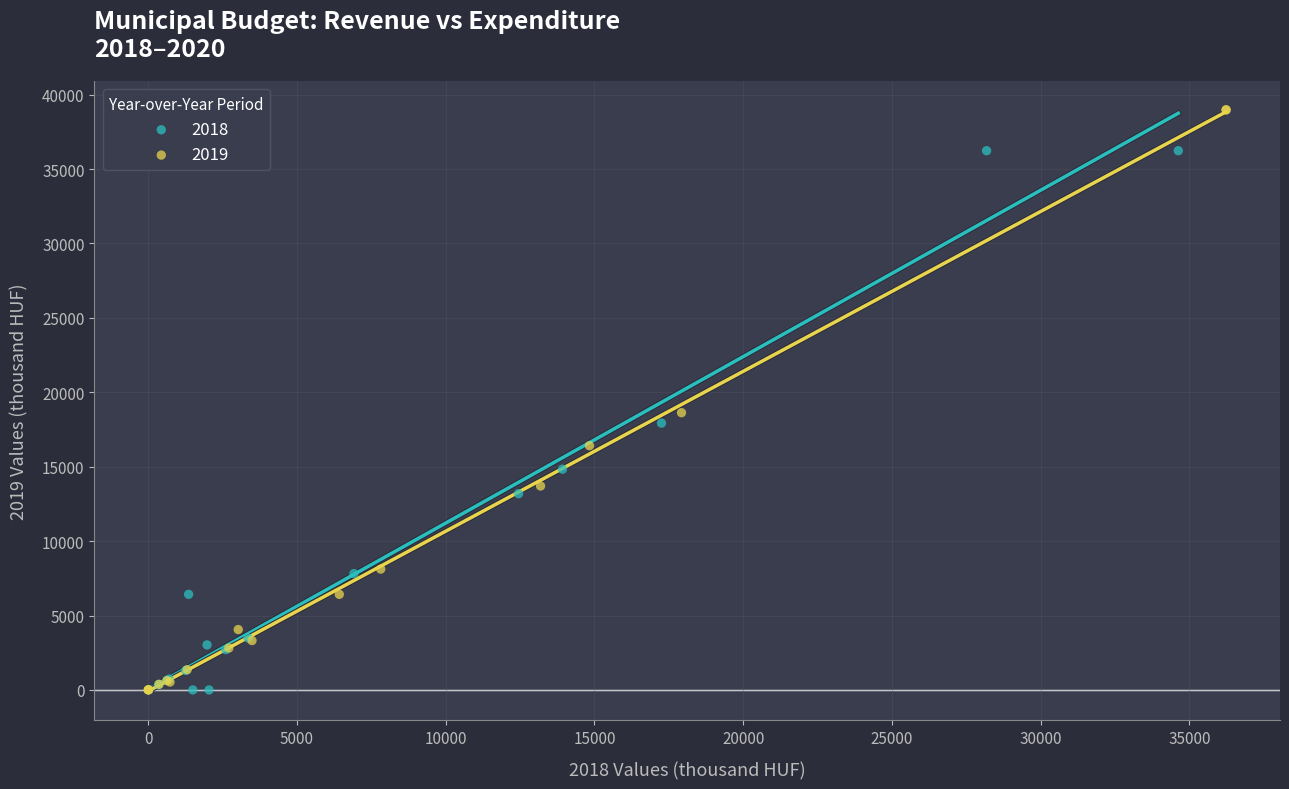

What are all the series names shown in the legend?

2018, 2019